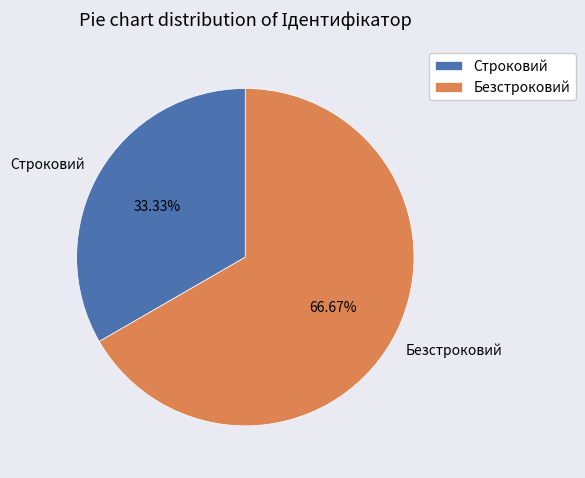

To the nearest percent, what is the difference between the largest and smallest slice percentages?

33%